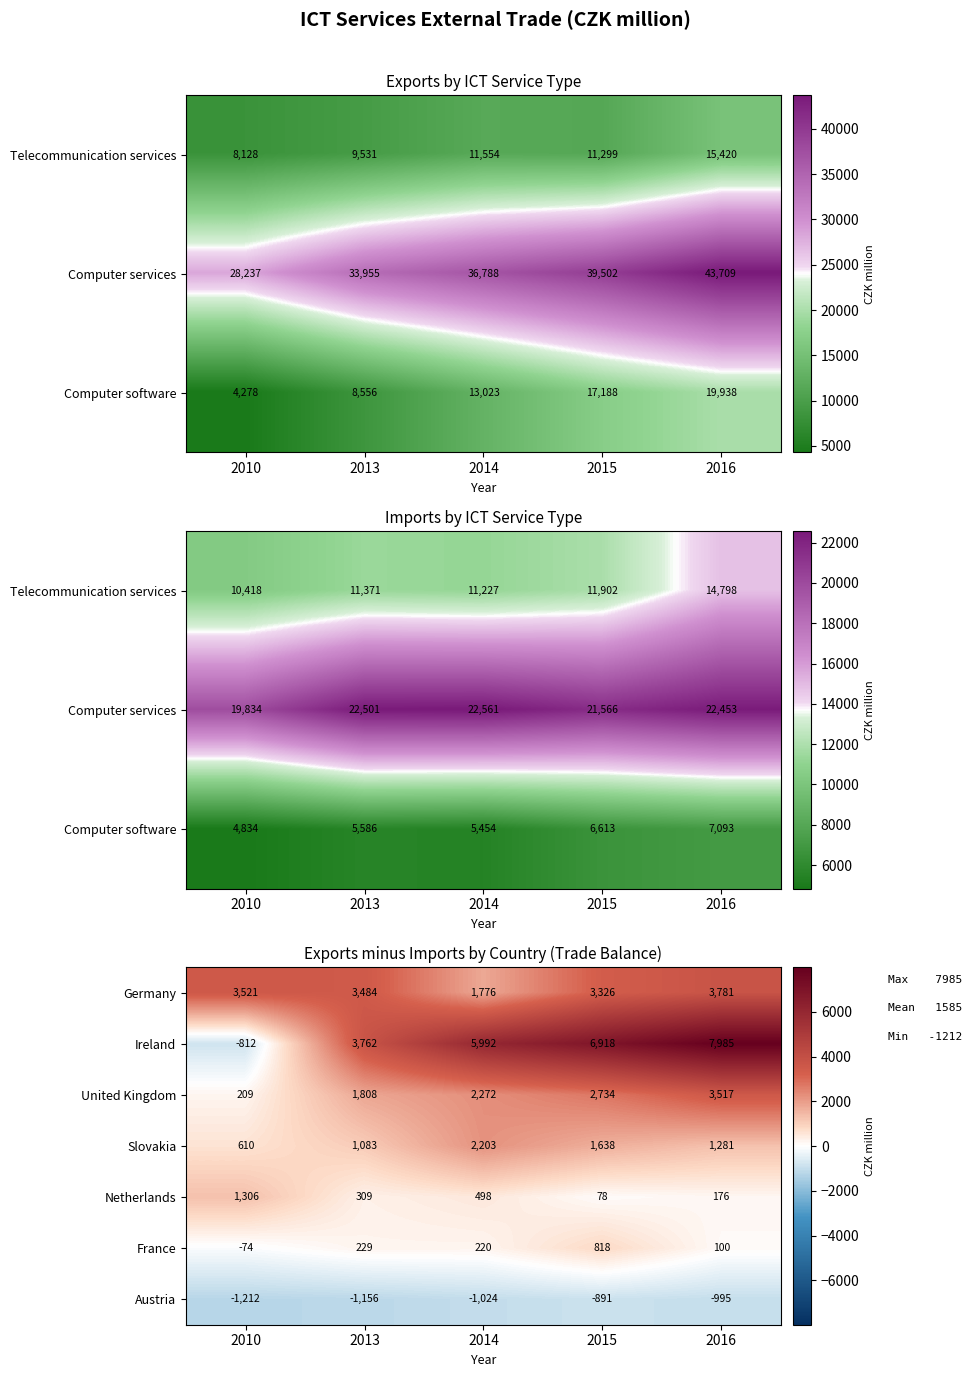

At which label does Netherlands reach its minimum?

2015